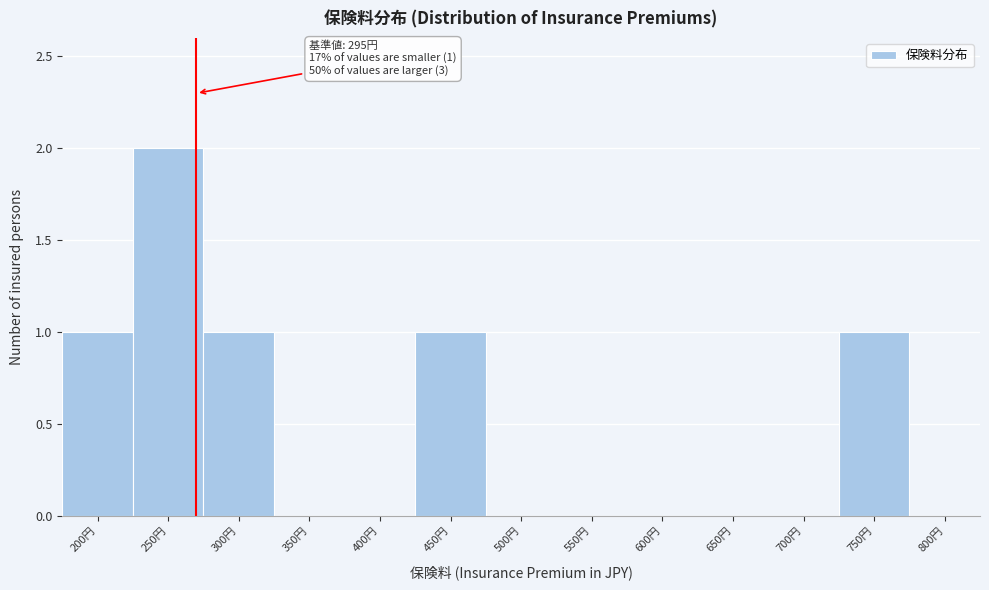

Reading left to right, list all the values displayed in this chart.

200円=1	250円=2	300円=1	350円=0	400円=0	450円=1	500円=0	550円=0	600円=0	650円=0	700円=0	750円=1	800円=0